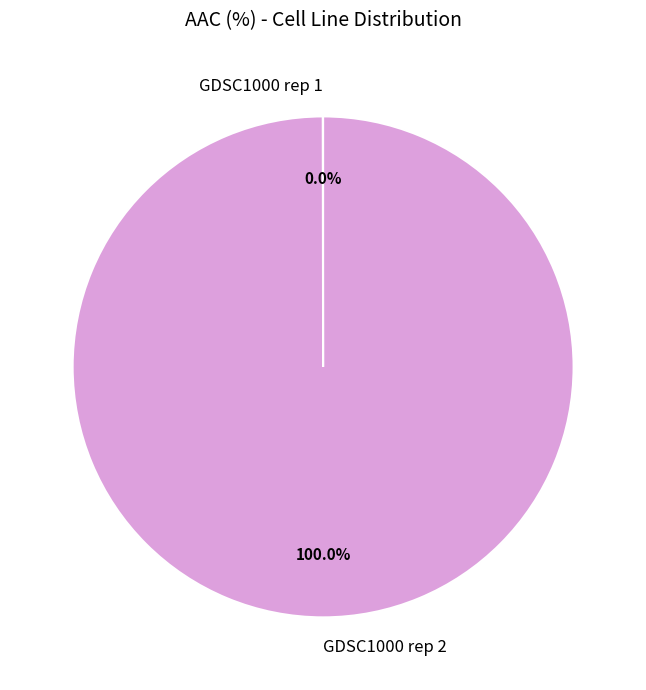

Which category has the biggest portion of the pie?

GDSC1000 rep 2